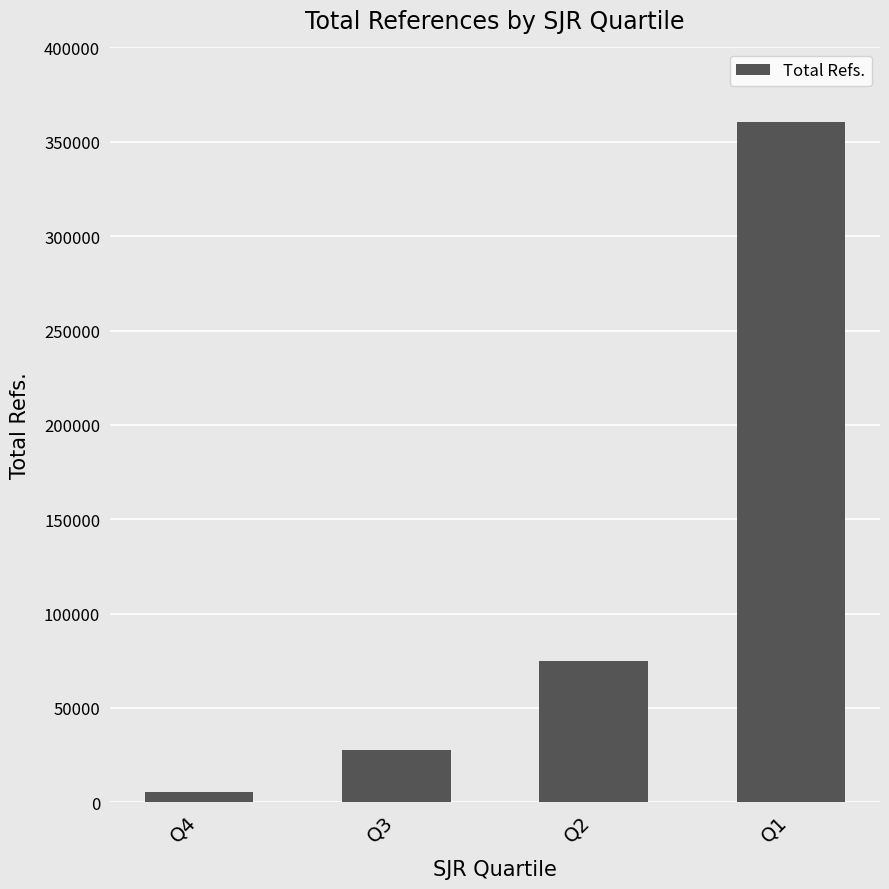

The chart shows a value of 74777 at Q2. True or false?

True